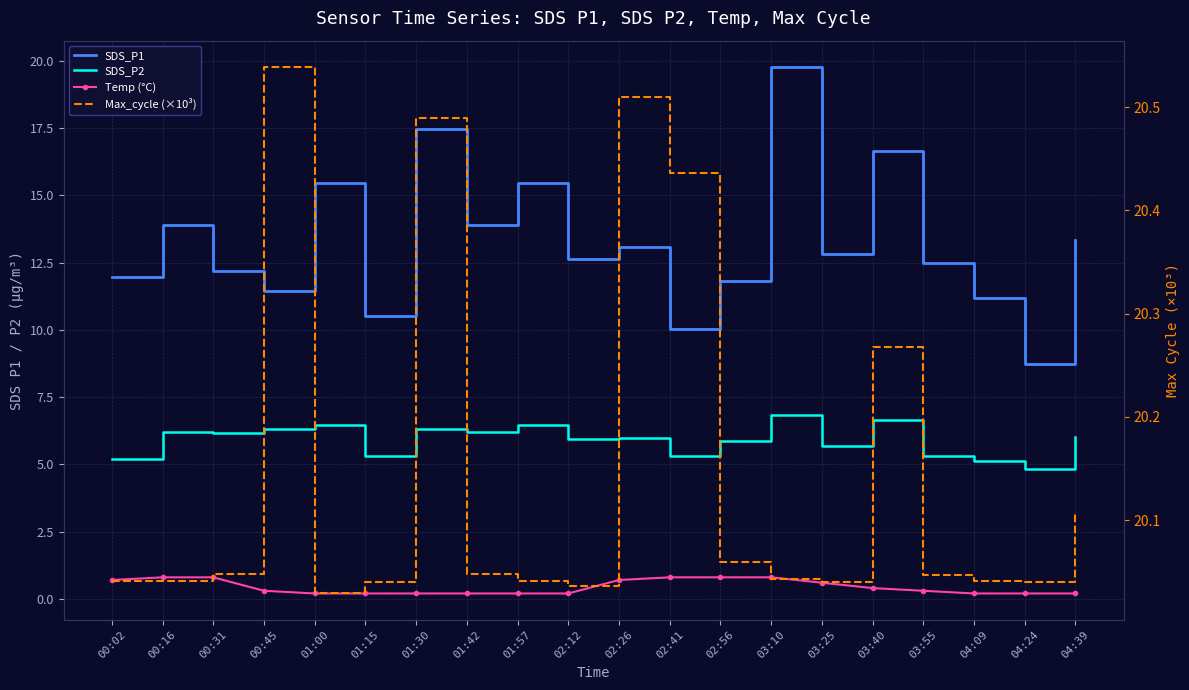

What is the label of the 16th point from the right?

01:00